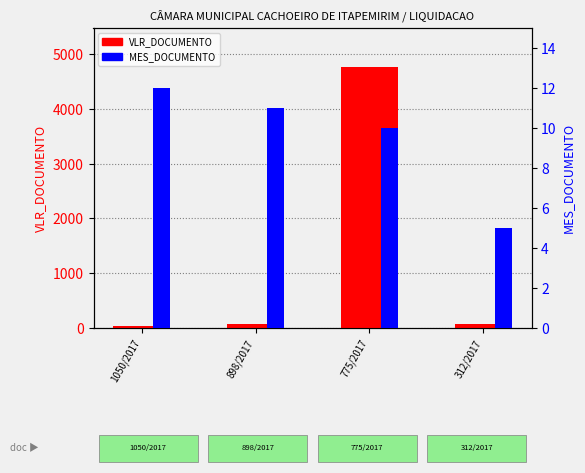

The value of MES_DOCUMENTO at 775/2017 is 14.3. True or false?

False